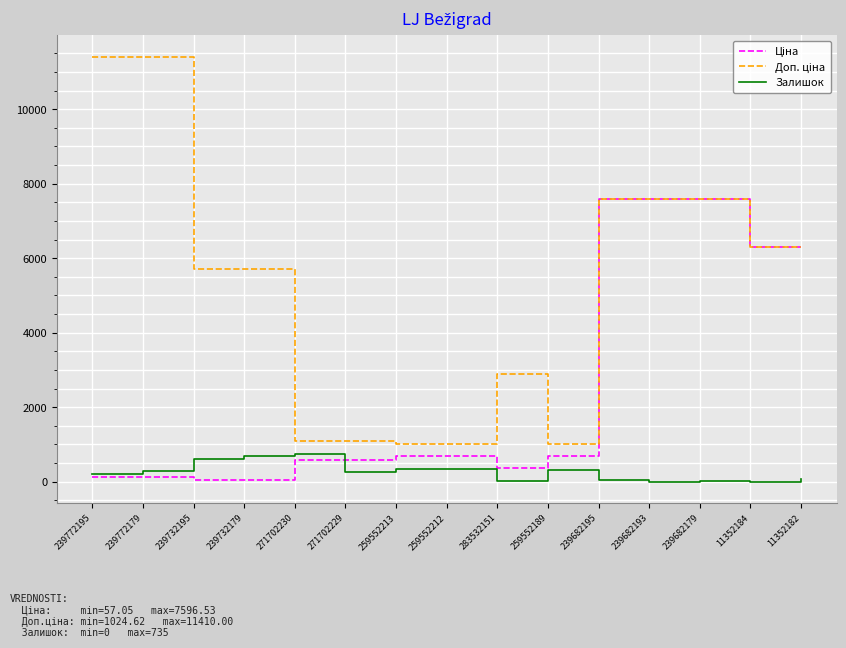

The value of Залишок at 259552189 is 322.0. True or false?

True